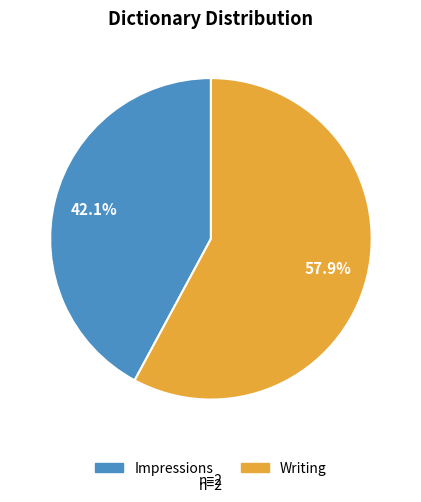

What is the majority slice?

Writing